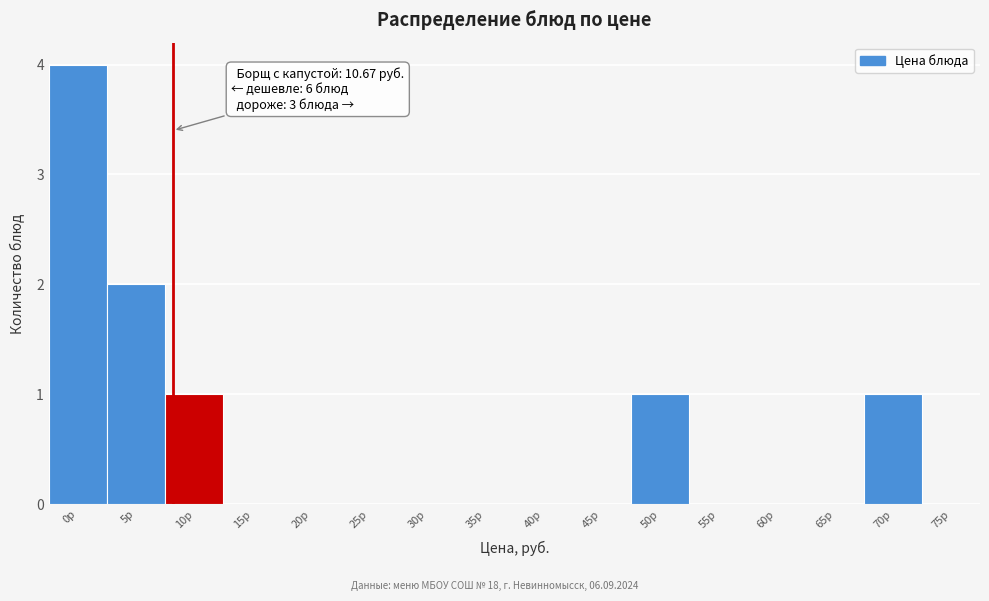

Reading left to right, extract all data points from this chart.

0р=4	5р=2	10р=1	15р=0	20р=0	25р=0	30р=0	35р=0	40р=0	45р=0	50р=1	55р=0	60р=0	65р=0	70р=1	75р=0